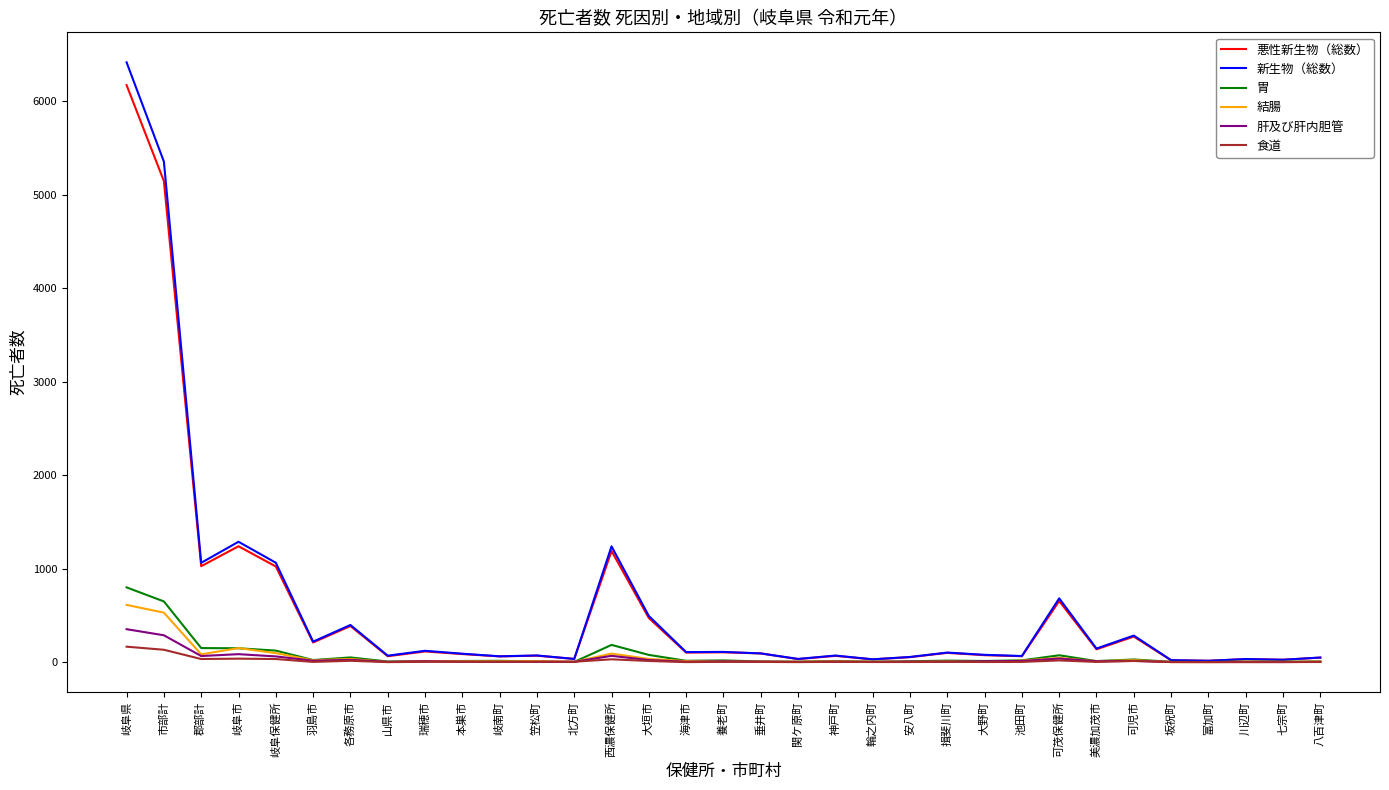

Is the value of 肝及び肝内胆管 at 揖斐川町 greater than the value of 胃 at 郡部計?

No